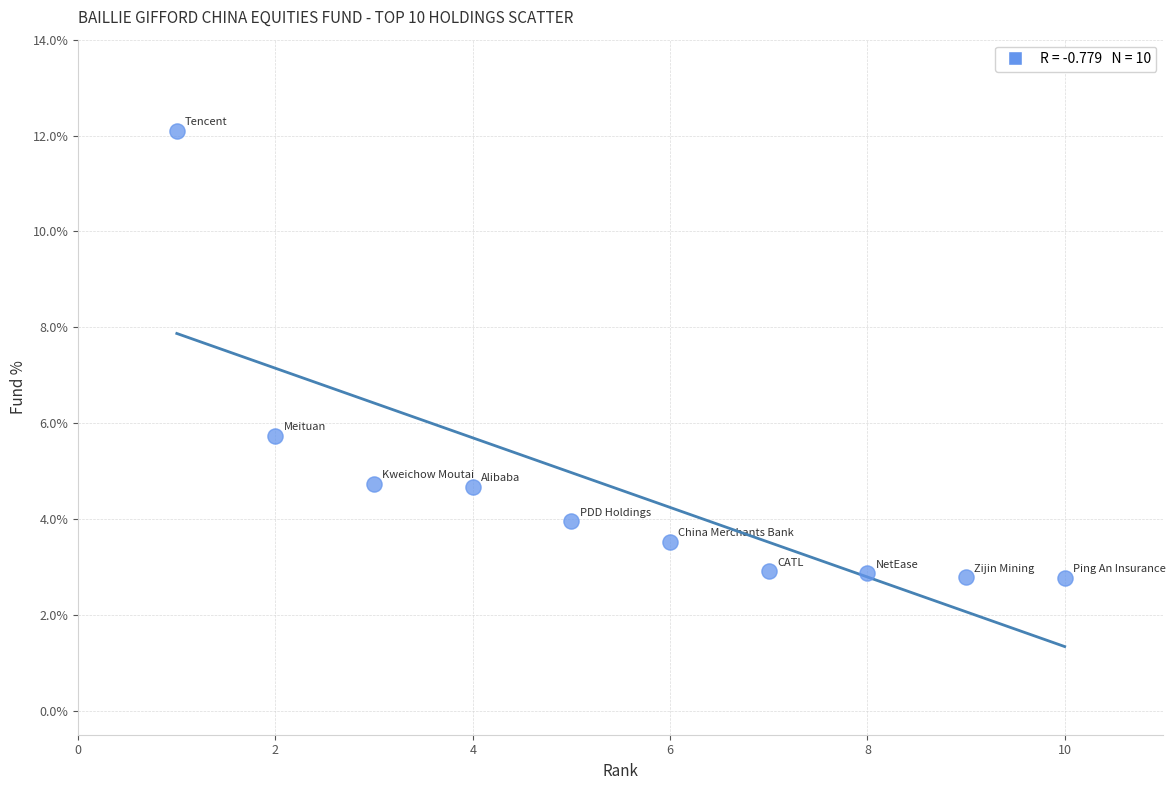

What is the range of X values (max minus min)?

9.0